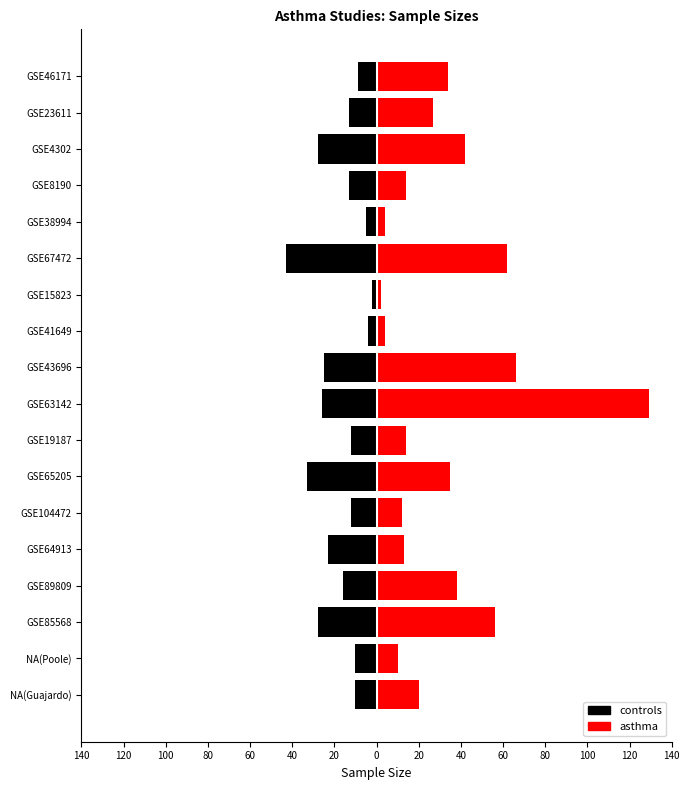

What is the minimum value shown in the chart?

-43